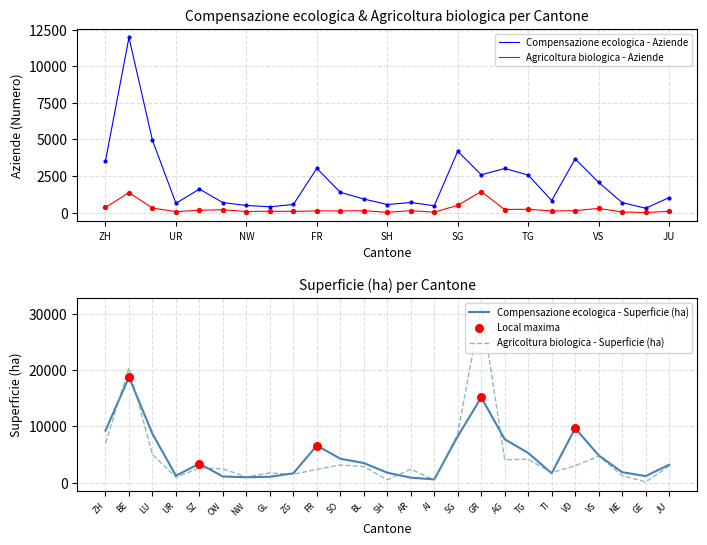

At which category is the sum across all series the highest?

BE